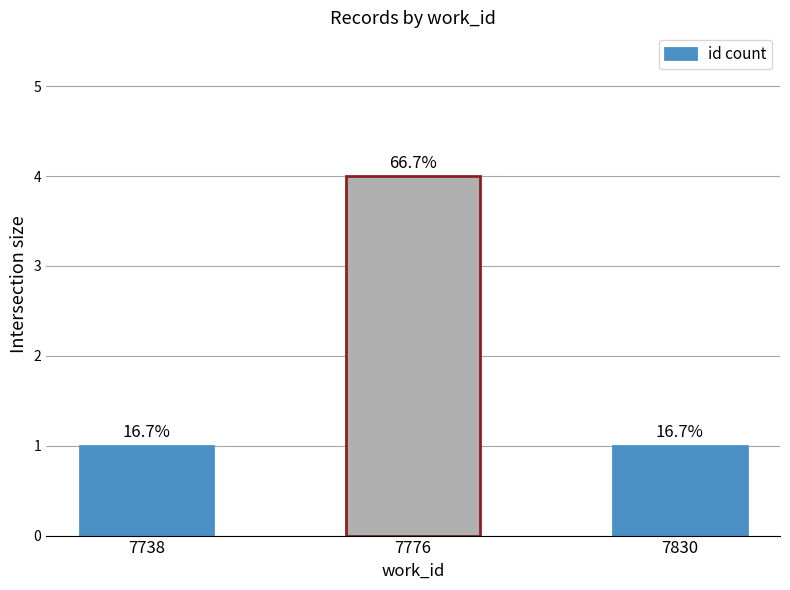

Which label corresponds to the smallest value in the chart?

7738